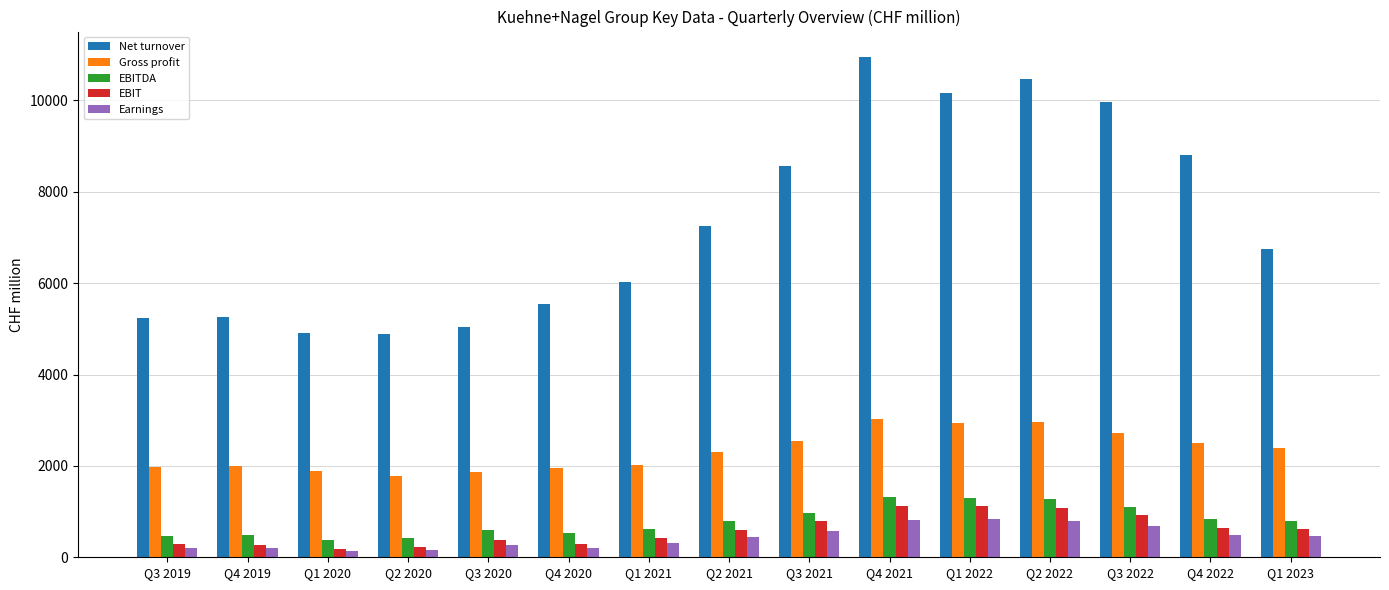

How many distinct data groups are displayed?

5